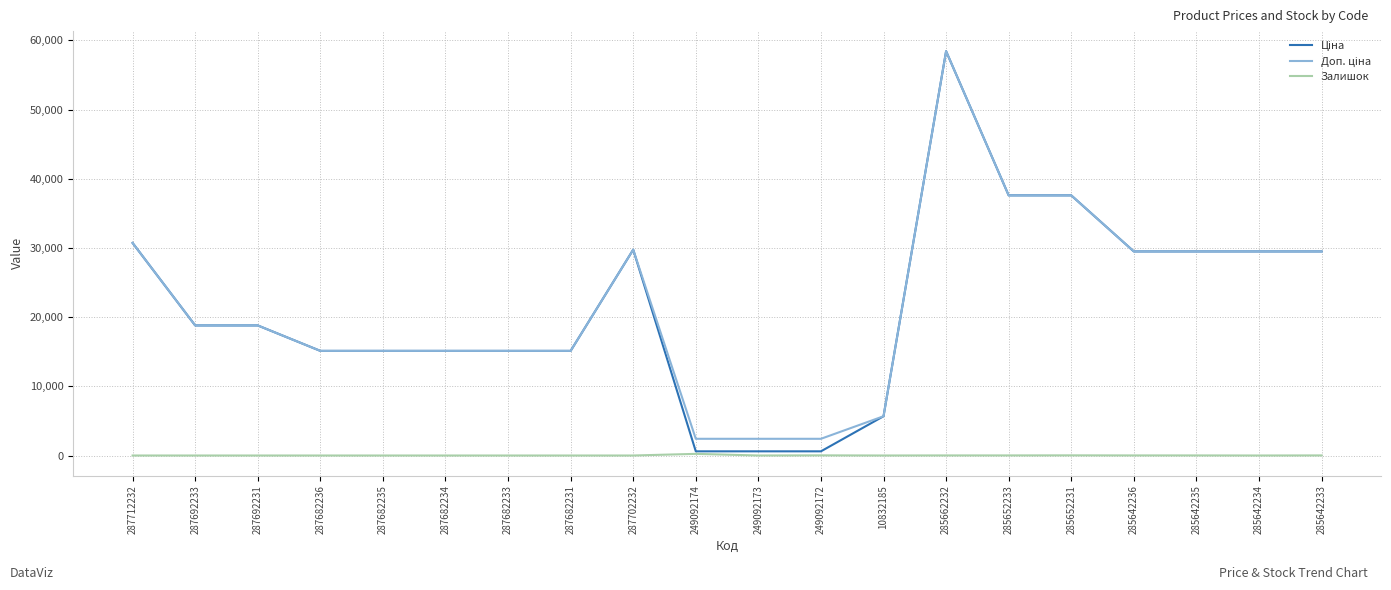

True or false: Залишок has a value of 12.0 at 285652233.

True